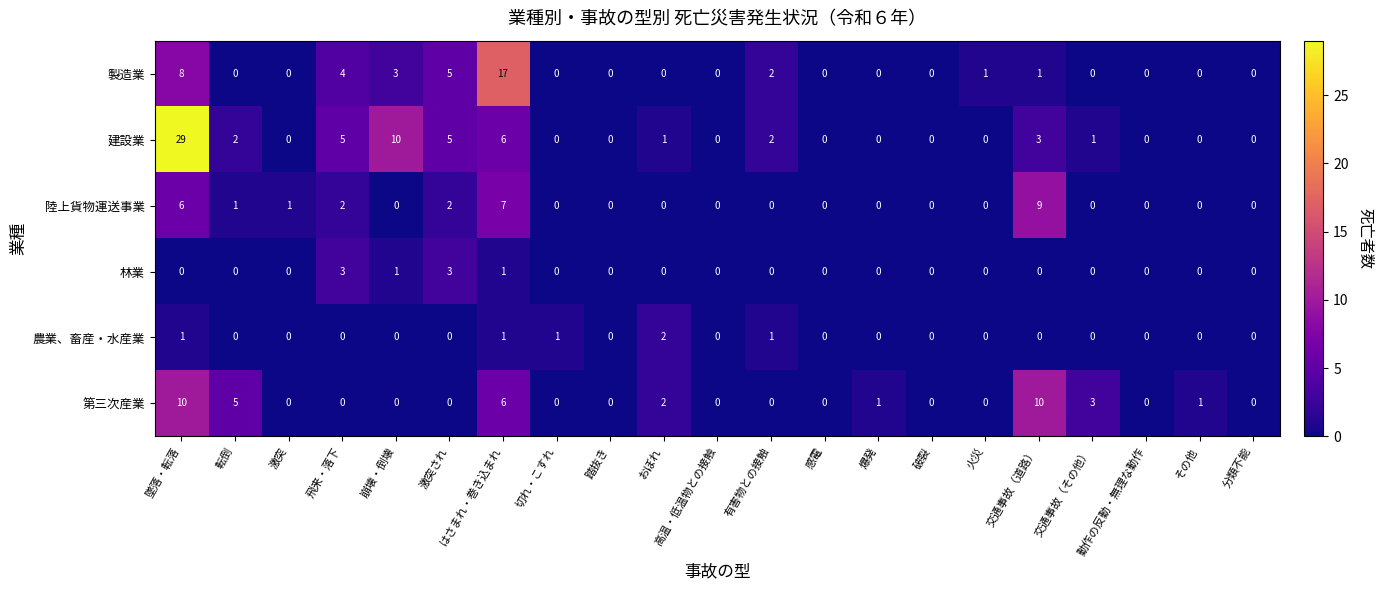

Is the value of 建設業 at 墜落・転落 greater than the value of 第三次産業 at 飛来・落下?

Yes